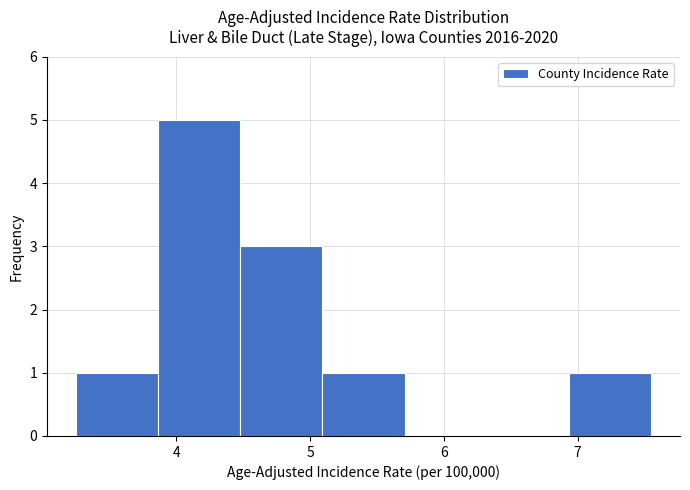

How tall is the bar that spans 6.9 to 7.6 on the x-axis? Neither the bar edges nor the heights are printed on the chart, so give them approximately, as read against the axes.

1